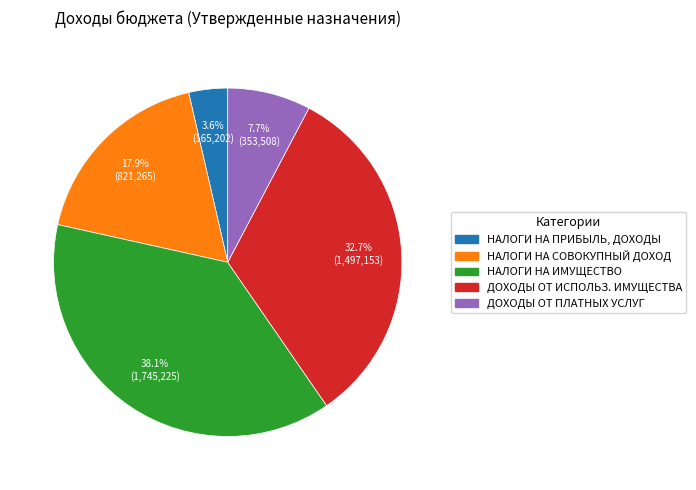

Is there any slice that represents more than half of the pie?

No